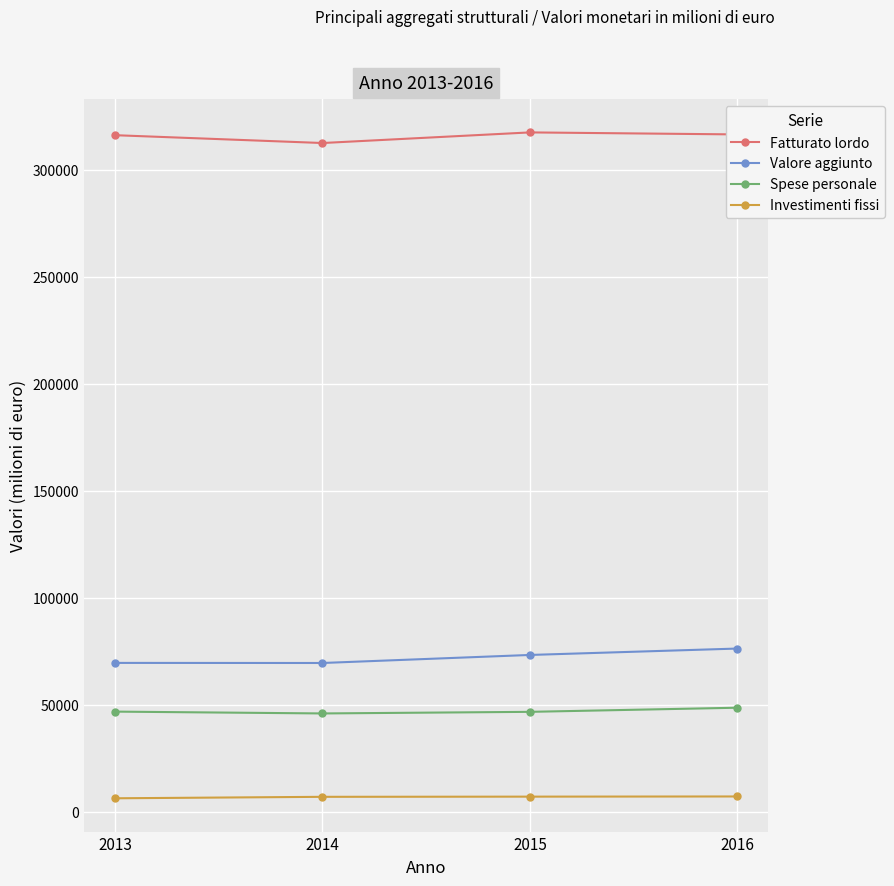

What is the total value across all series at 2013?

438825